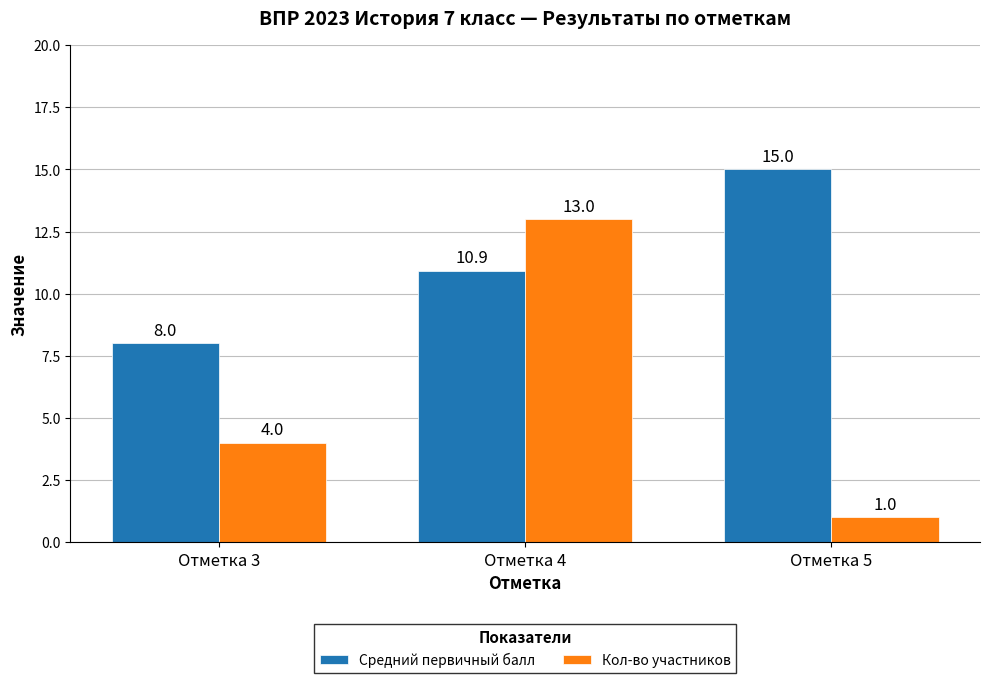

Rank the series by their average value, from highest to lowest.

Средний первичный балл, Кол-во участников